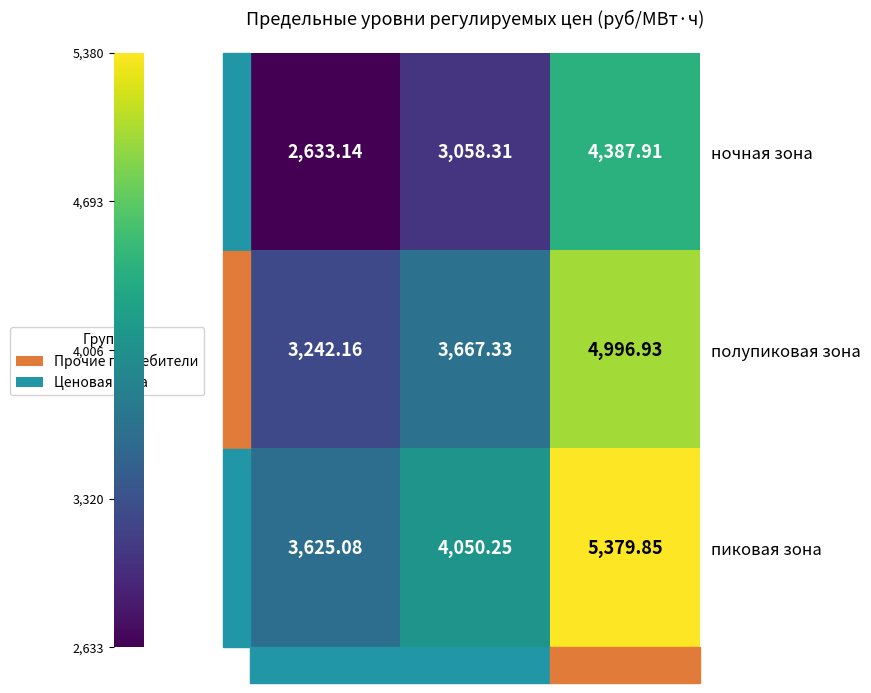

At which label does ночная зона first exceed 3058?

СН II